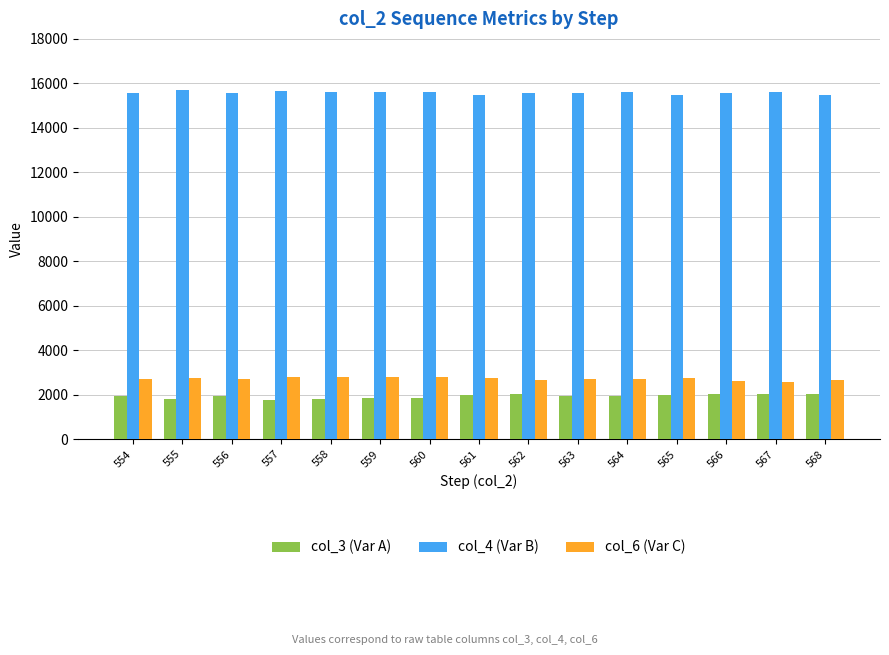

Does the chart contain stacked bars?

No